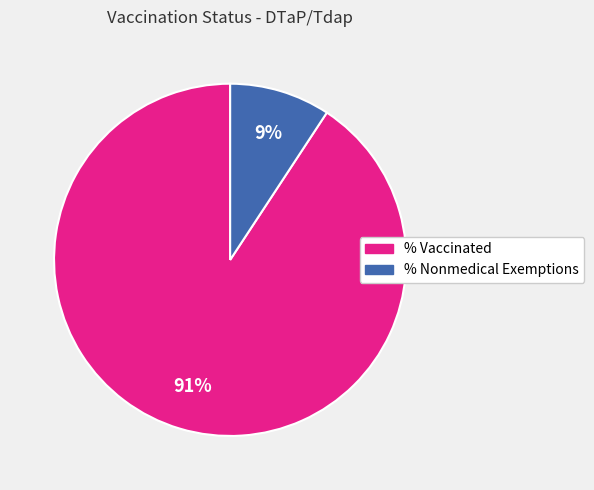

Do % Nonmedical Exemptions and % Vaccinated together represent more than half of the pie?

Yes